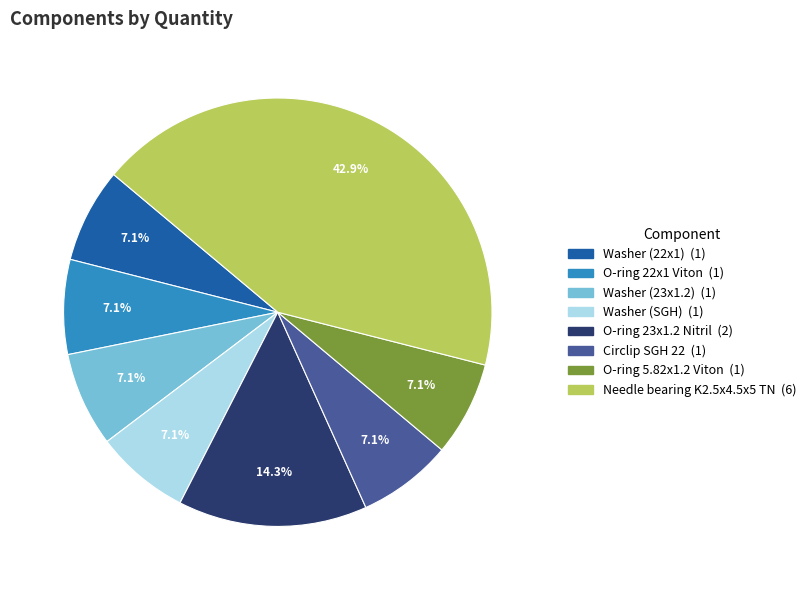

Is the sum of Circlip SGH 22 and Washer (22x1) greater than half?

No